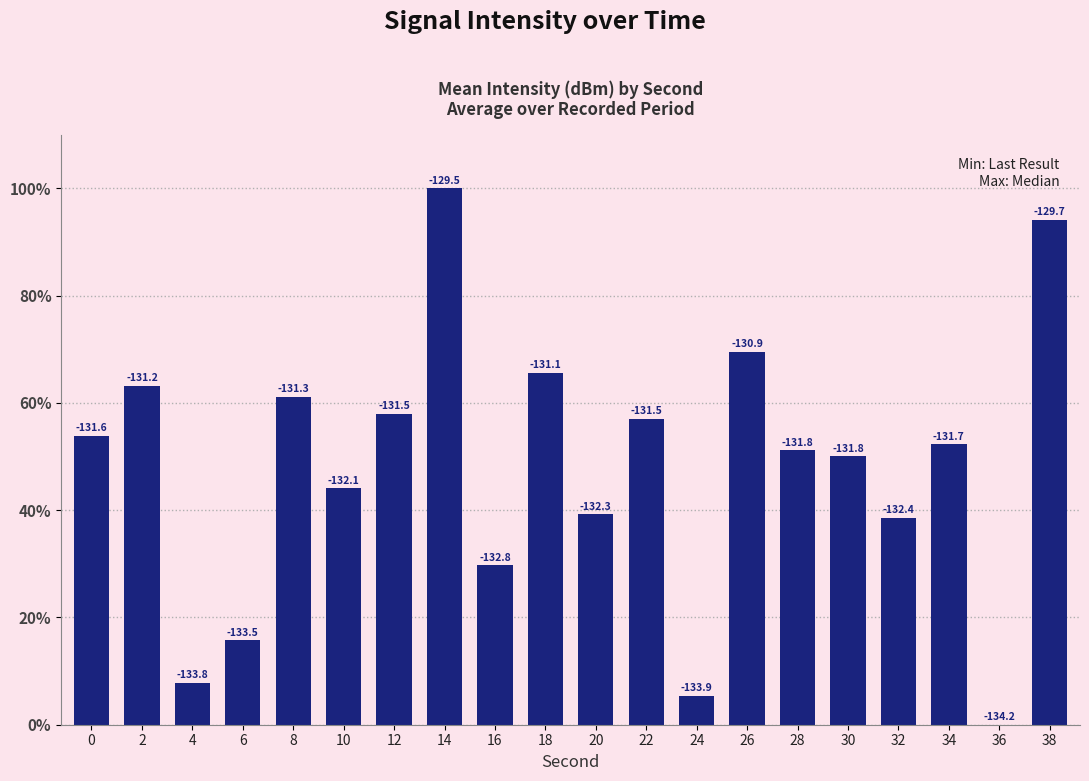

Are the bars horizontal?

No